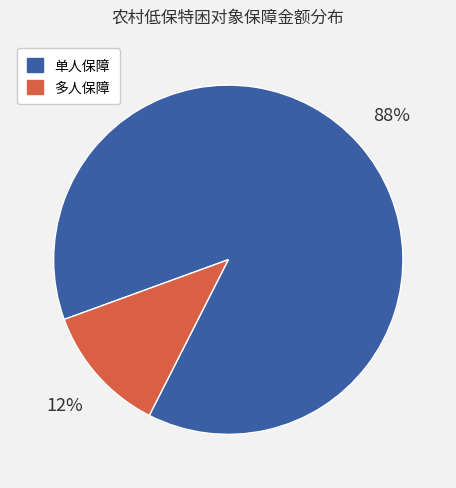

Which has a higher value, 单人保障 or 多人保障?

单人保障